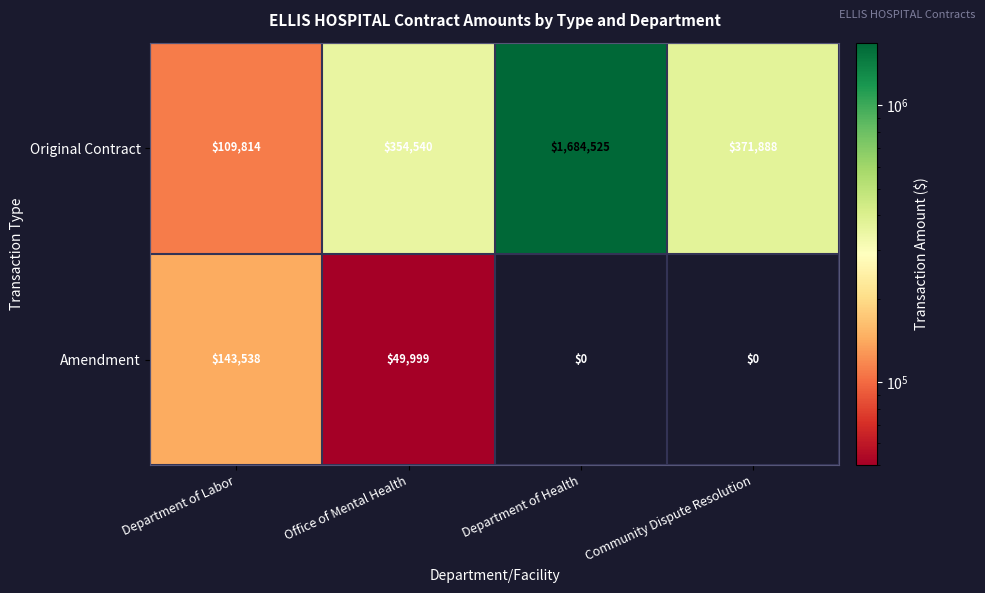

What value does the Original Contract series have at Department of Labor?

109814